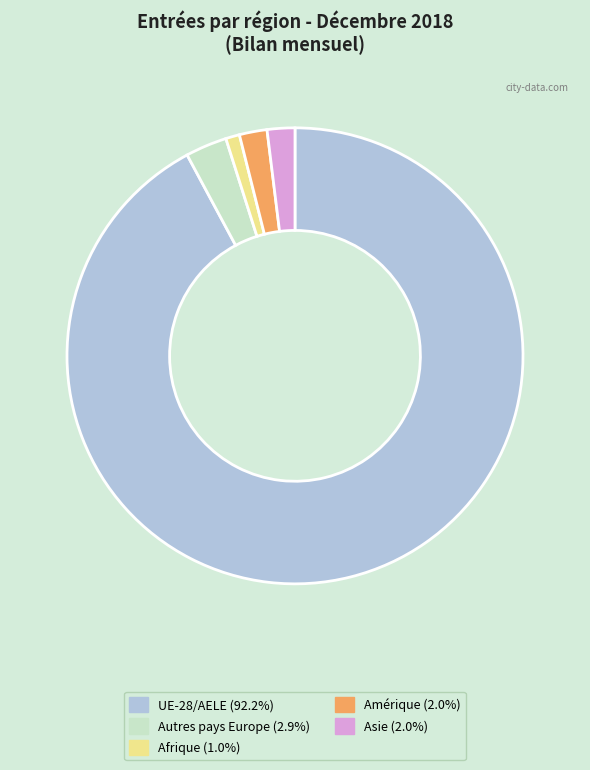

How many segments does this pie chart have?

5